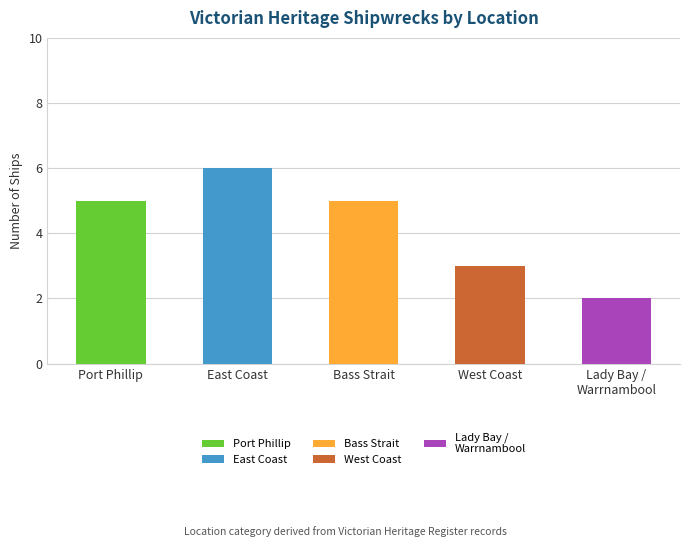

Count the values in the range 3 to 5.

3